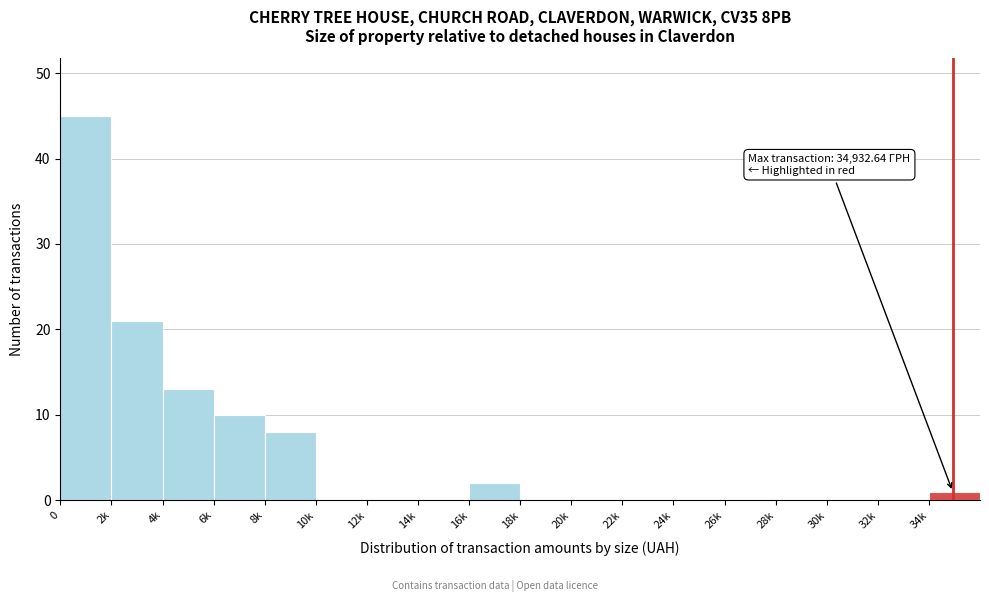

Reading left to right, transcribe all the data shown in this chart.

0=45	2k=21	4k=13	6k=10	8k=8	10k=0	12k=0	14k=0	16k=2	18k=0	20k=0	22k=0	24k=0	26k=0	28k=0	30k=0	32k=0	34k=1